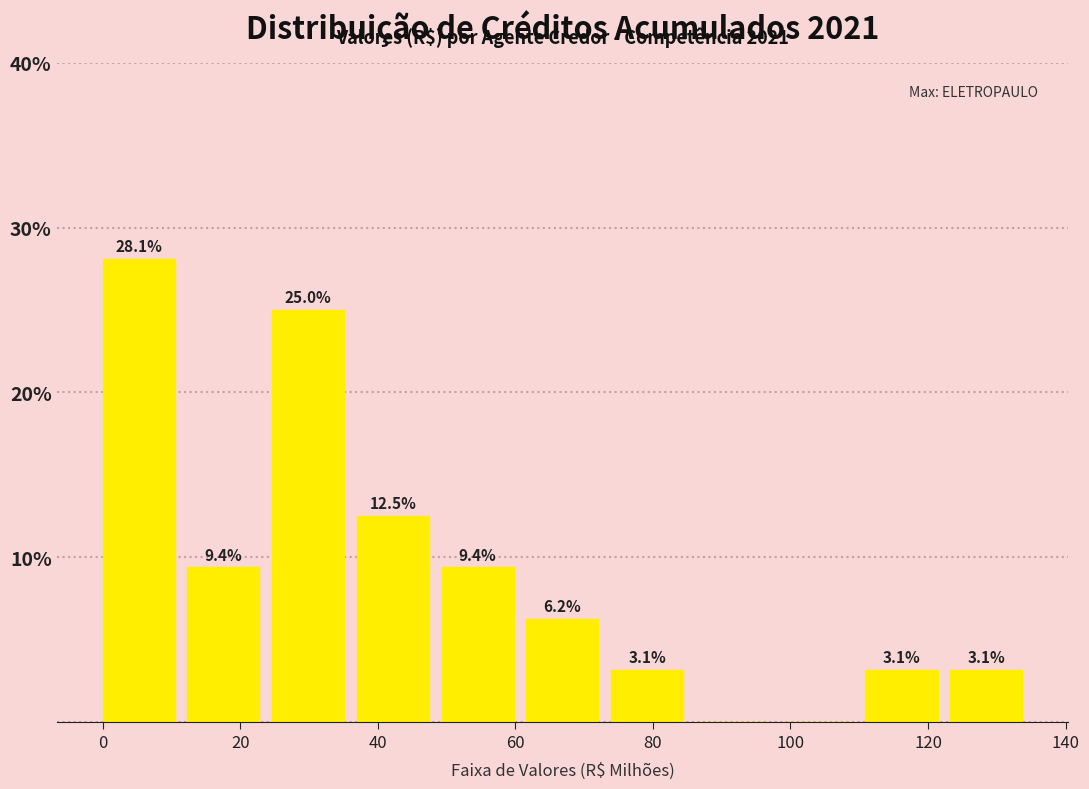

Over which range of the x-axis is the bar tallest?

0 to 12